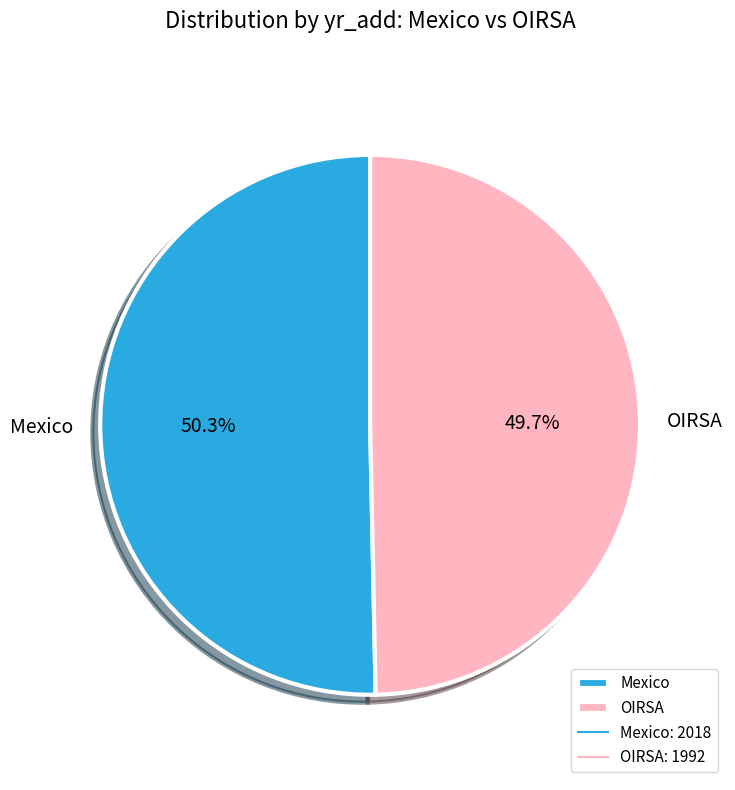

Is it true that OIRSA is 64% of the pie?

False